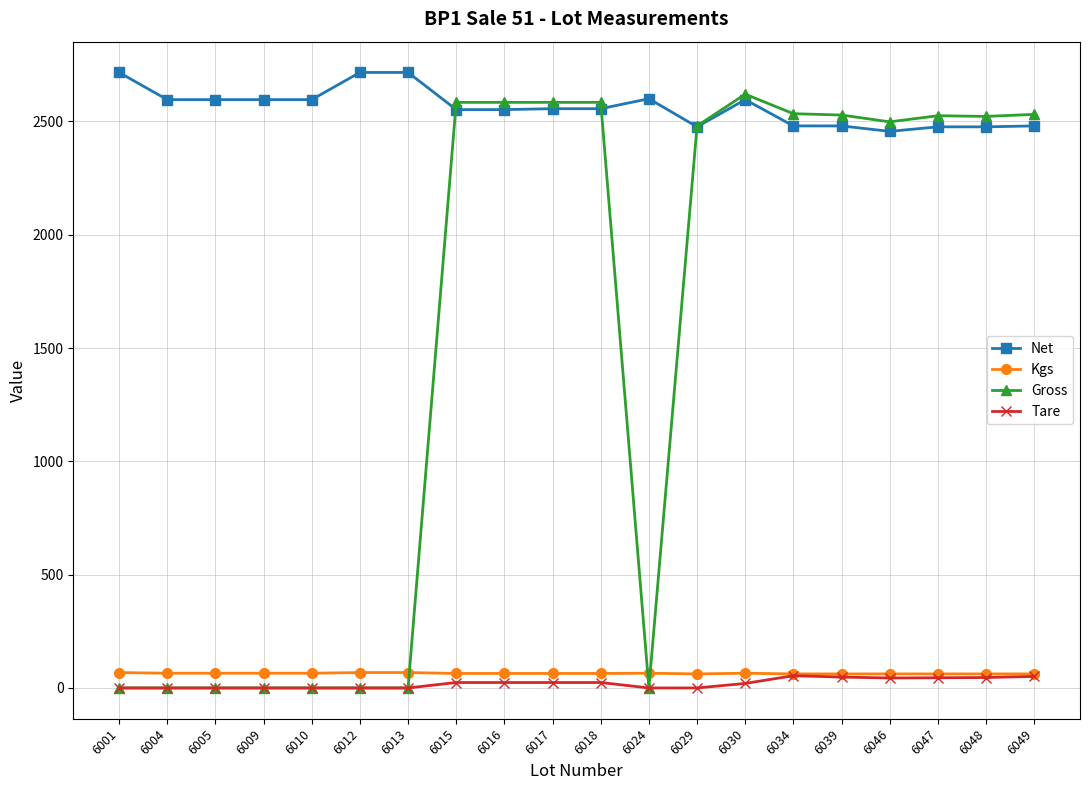

How many distinct data groups are displayed?

4